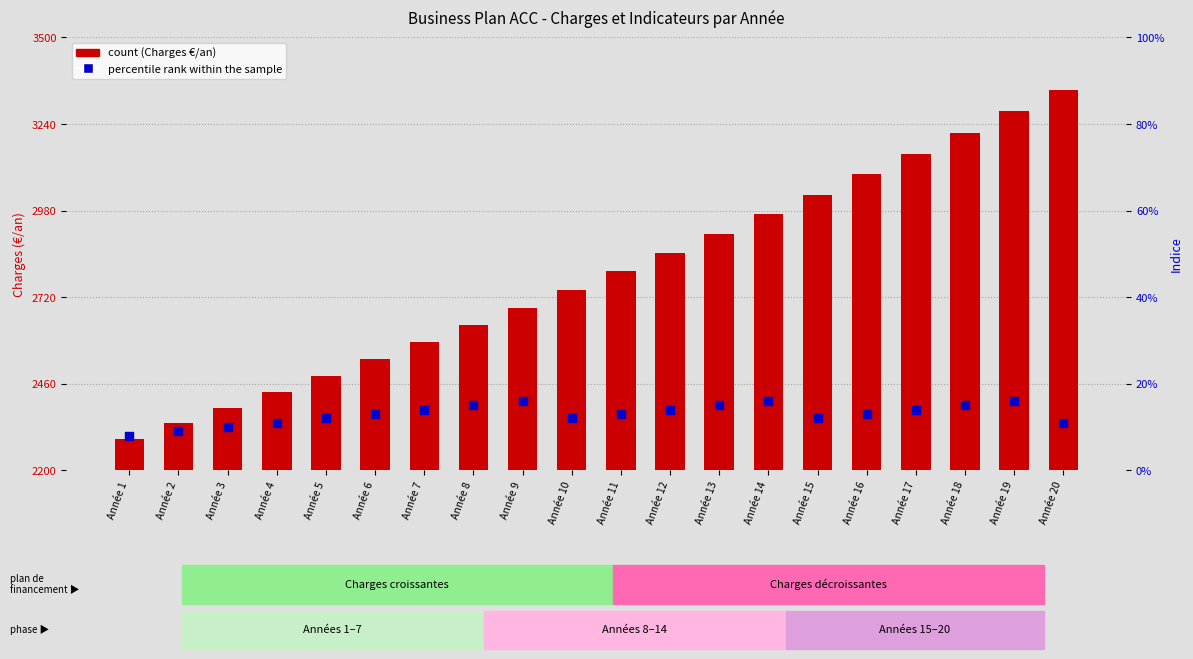

At which category is the sum across all series the highest?

Année 20